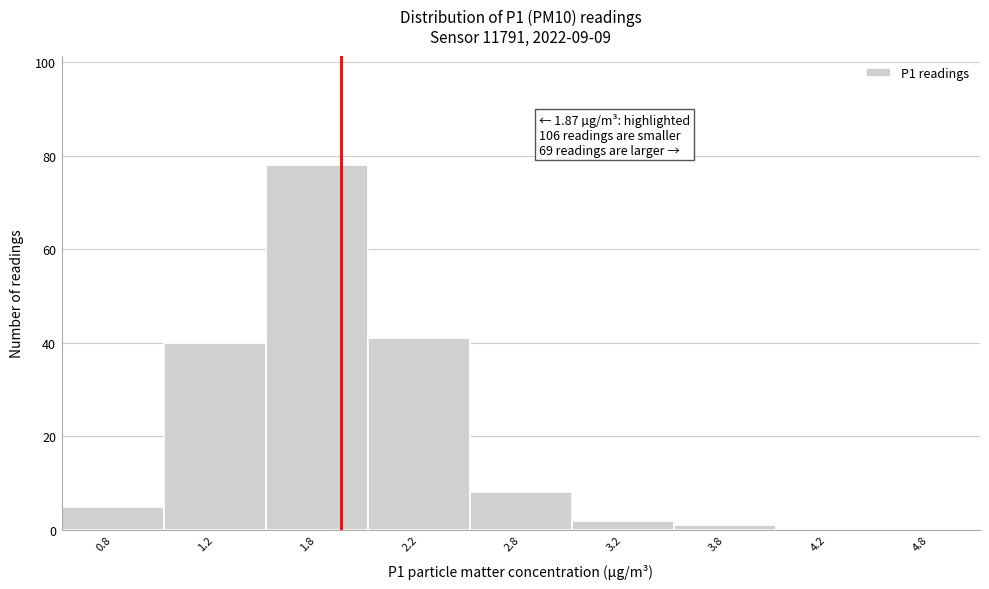

Reading left to right, transcribe all the data shown in this chart.

0.8=5	1.2=40	1.8=78	2.2=41	2.8=8	3.2=2	3.8=1	4.2=0	4.8=0